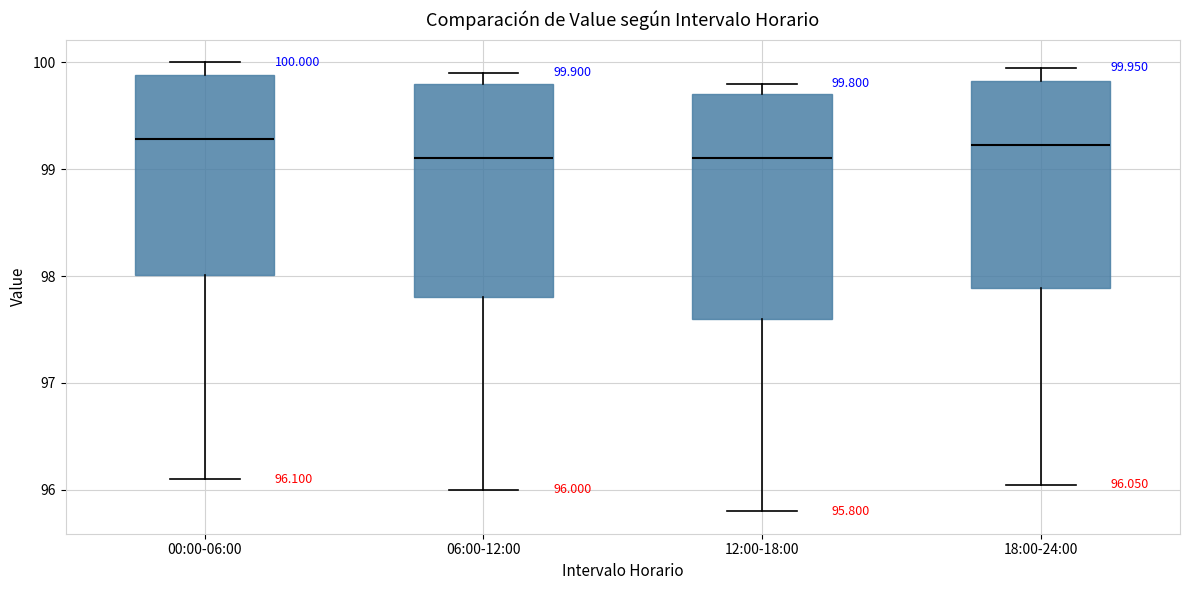

Comparing the boxes themselves (not the whiskers), which one is the tallest?

12:00-18:00